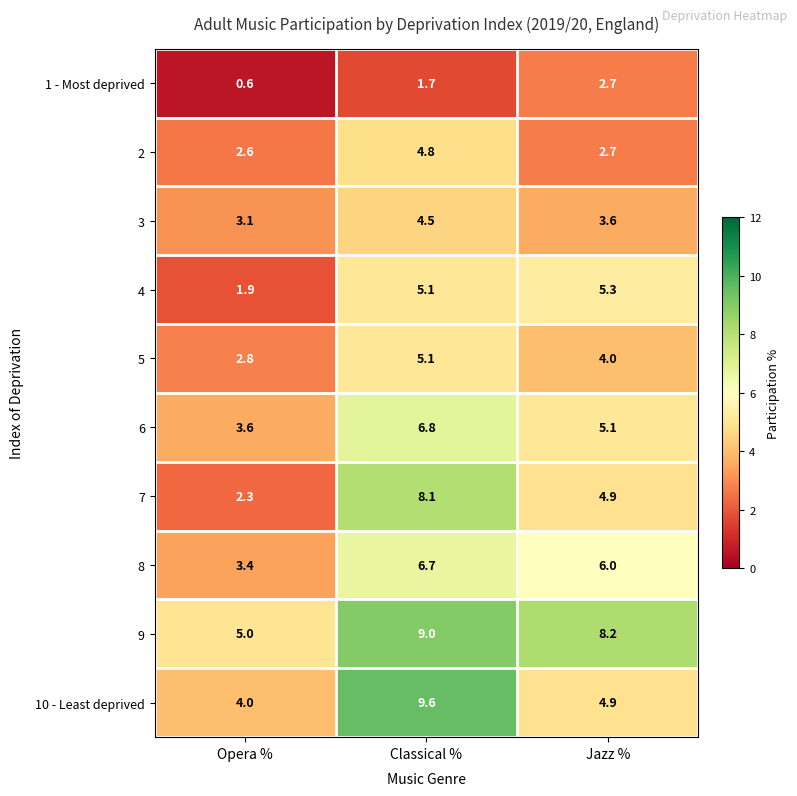

Rank the series by their maximum value, from lowest to highest.

1 - Most deprived, 3, 2, 5, 4, 8, 6, 7, 9, 10 - Least deprived